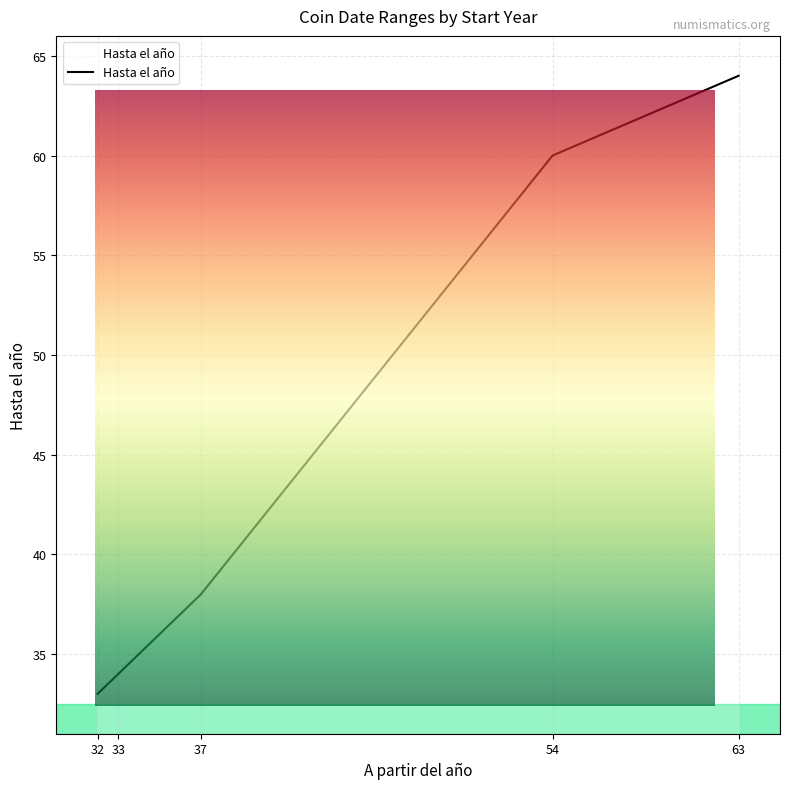

What is the ratio of the value at 33 to the value at 32?

1.0